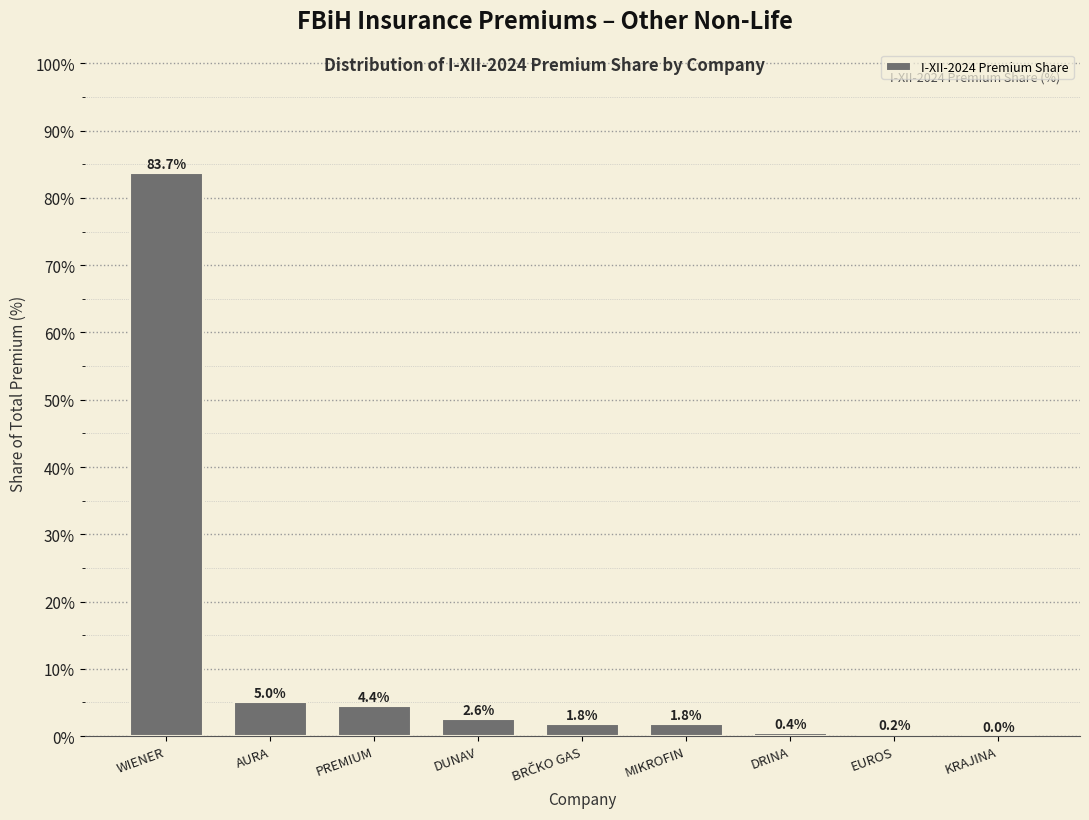

What value does the data have at WIENER?

83.7